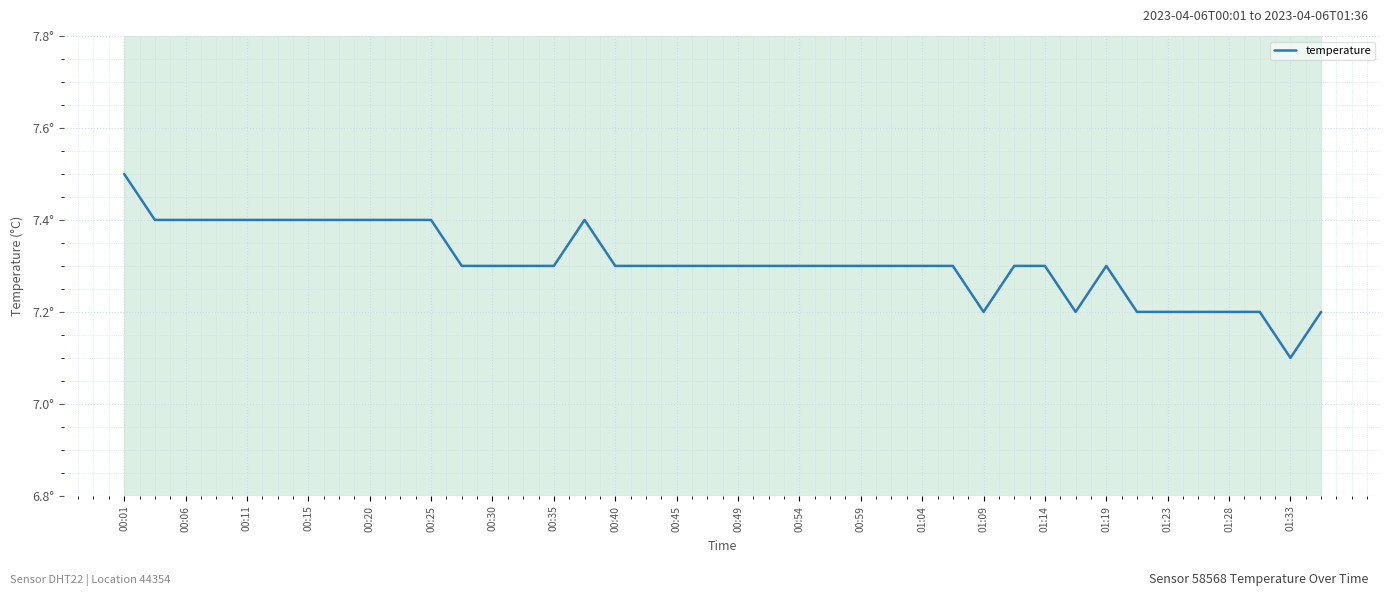

Is this an area chart (filled region under the line)?

No